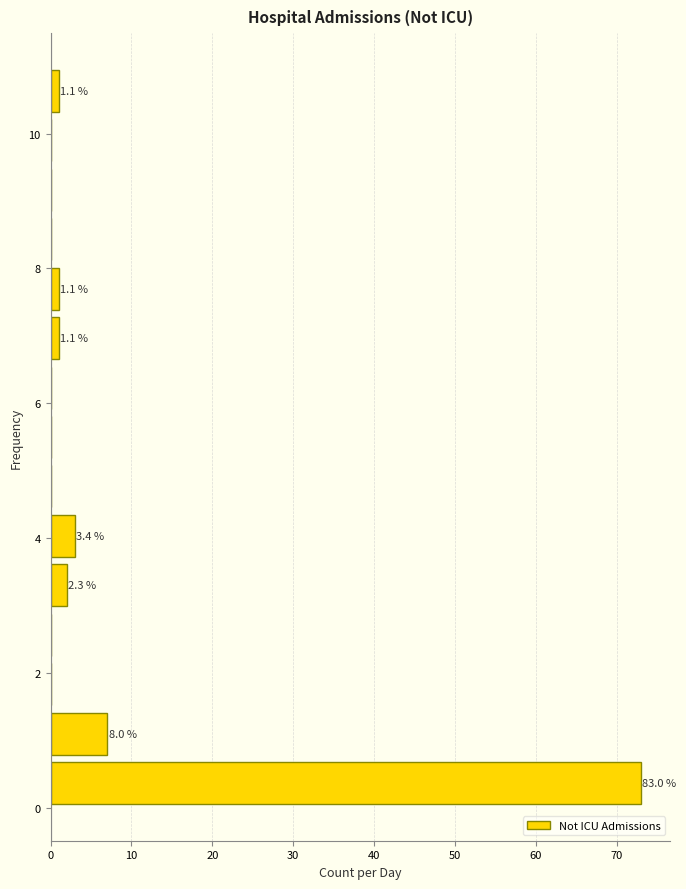

Around what value on the y-axis is the longest bar? Give the approximate position of its centre, as read against the axis.

0.4